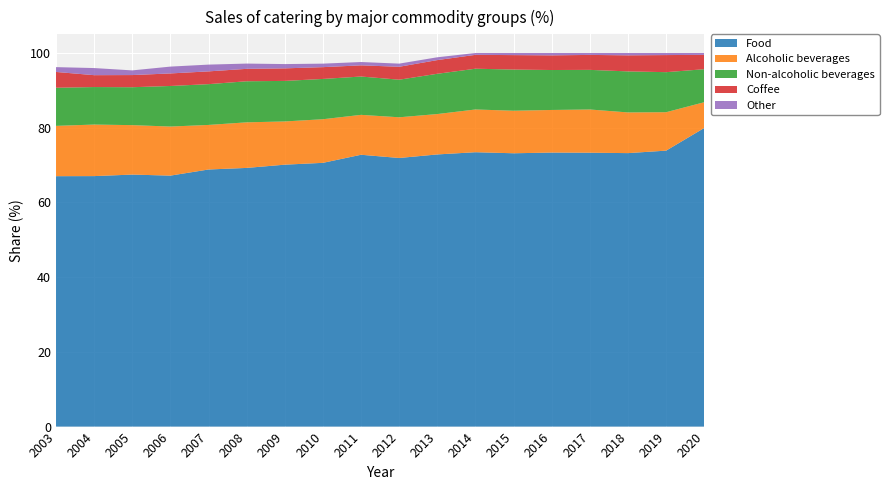

Reading left to right, transcribe all the data shown in this chart.

Food: 2003=67.0	2004=67.1	2005=67.5	2006=67.2	2007=68.8	2008=69.2	2009=70.1	2010=70.6	2011=72.8	2012=71.9	2013=72.9	2014=73.4	2015=73.2	2016=73.4	2017=73.3	2018=73.2	2019=73.9	2020=79.9
Alcoholic beverages: 2003=13.5	2004=13.8	2005=13.2	2006=13.1	2007=11.9	2008=12.2	2009=11.6	2010=11.7	2011=10.7	2012=10.9	2013=10.8	2014=11.4	2015=11.4	2016=11.4	2017=11.6	2018=10.9	2019=10.3	2020=6.9
Non-alcoholic beverages: 2003=10.2	2004=10.0	2005=10.2	2006=10.9	2007=10.9	2008=11.0	2009=10.8	2010=10.8	2011=10.3	2012=10.1	2013=10.8	2014=10.9	2015=11.0	2016=10.7	2017=10.6	2018=11.0	2019=10.7	2020=8.8
Coffee: 2003=4.2	2004=3.2	2005=3.3	2006=3.4	2007=3.4	2008=3.3	2009=3.4	2010=3.2	2011=3.0	2012=3.5	2013=3.7	2014=3.7	2015=3.9	2016=3.9	2017=4.0	2018=4.3	2019=4.6	2020=3.8
Other: 2003=1.3	2004=1.9	2005=1.3	2006=1.8	2007=1.8	2008=1.4	2009=1.1	2010=0.9	2011=0.9	2012=0.8	2013=0.8	2014=0.5	2015=0.6	2016=0.6	2017=0.5	2018=0.6	2019=0.6	2020=0.5